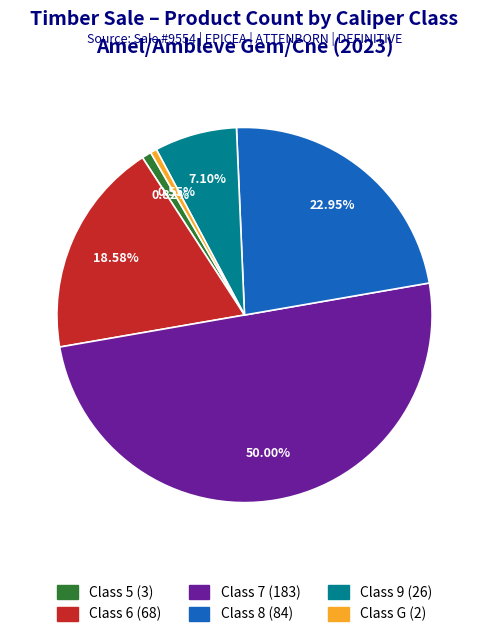

What is the largest slice in the pie chart?

Class 7 (183)